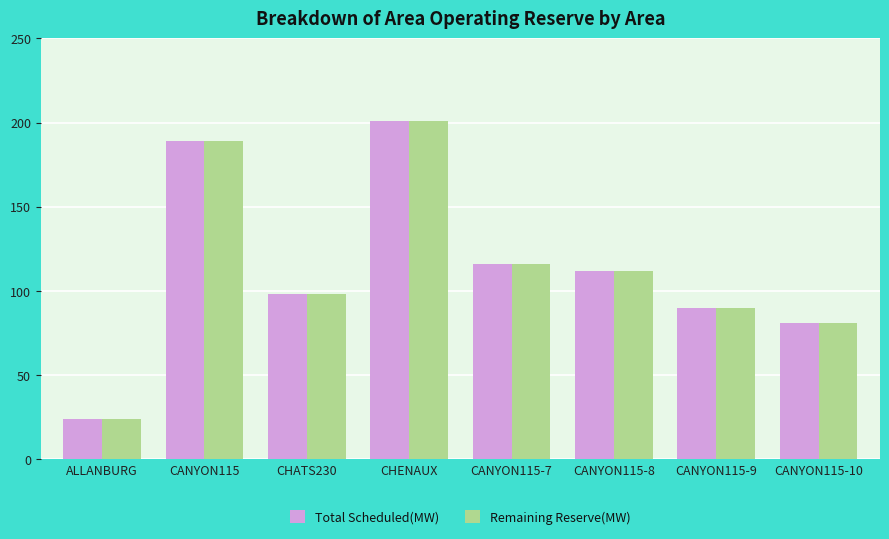

Reading right to left, list all the values displayed in this chart.

Total Scheduled(MW): CANYON115-10=81	CANYON115-9=90	CANYON115-8=112	CANYON115-7=116	CHENAUX=201	CHATS230=98	CANYON115=189	ALLANBURG=24
Remaining Reserve(MW): CANYON115-10=81	CANYON115-9=90	CANYON115-8=112	CANYON115-7=116	CHENAUX=201	CHATS230=98	CANYON115=189	ALLANBURG=24